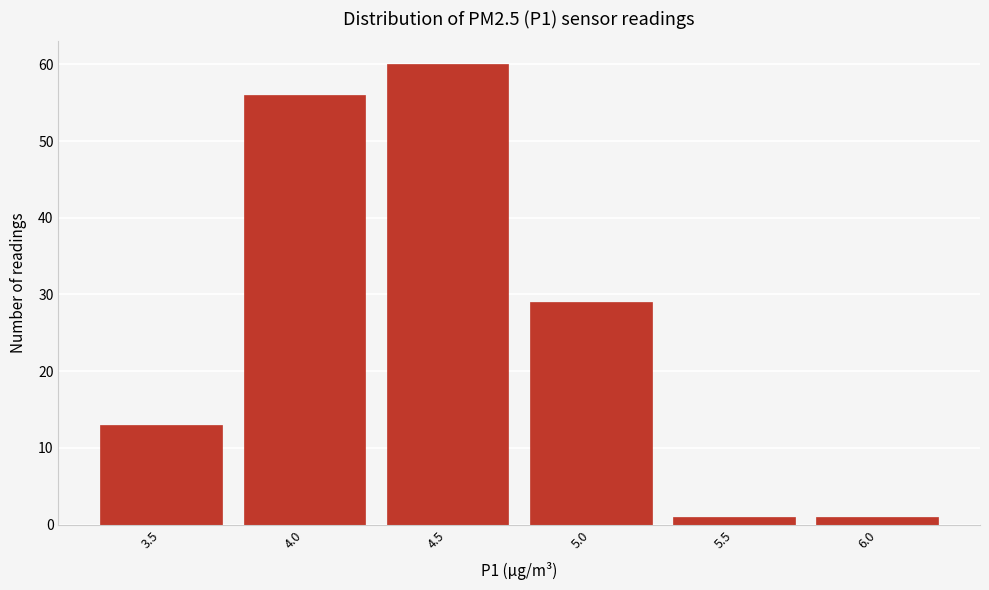

Reading left to right, what are all the values shown in this chart?

13	56	60	29	1	1